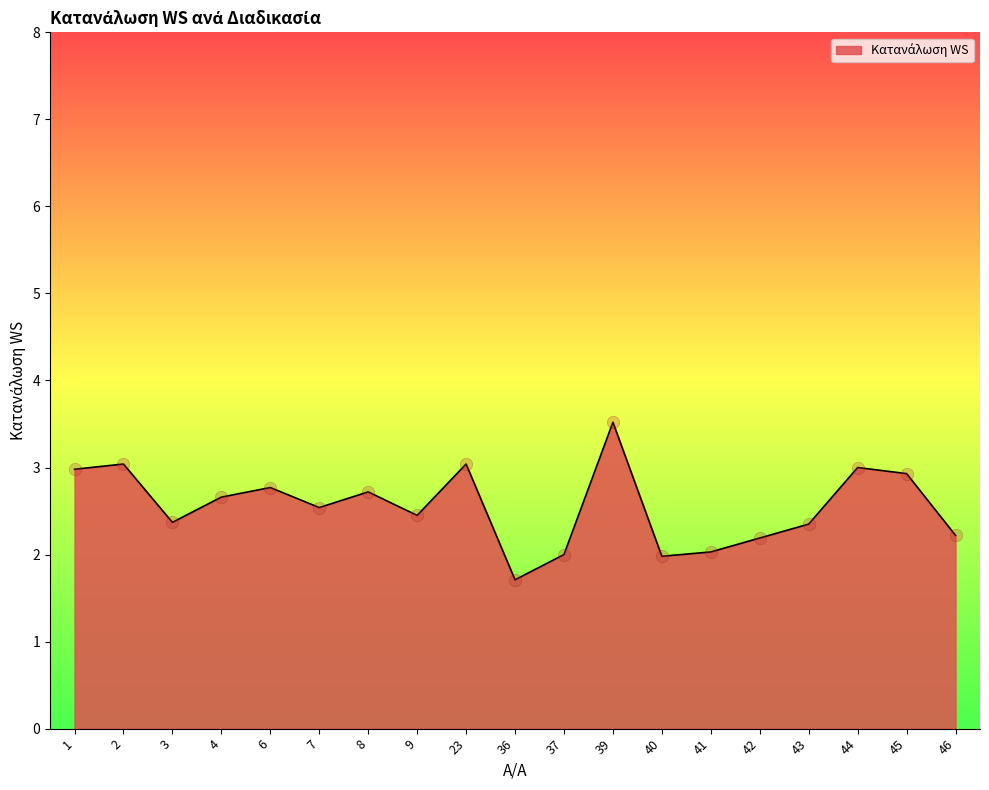

Which has a higher value, 44 or 6?

44